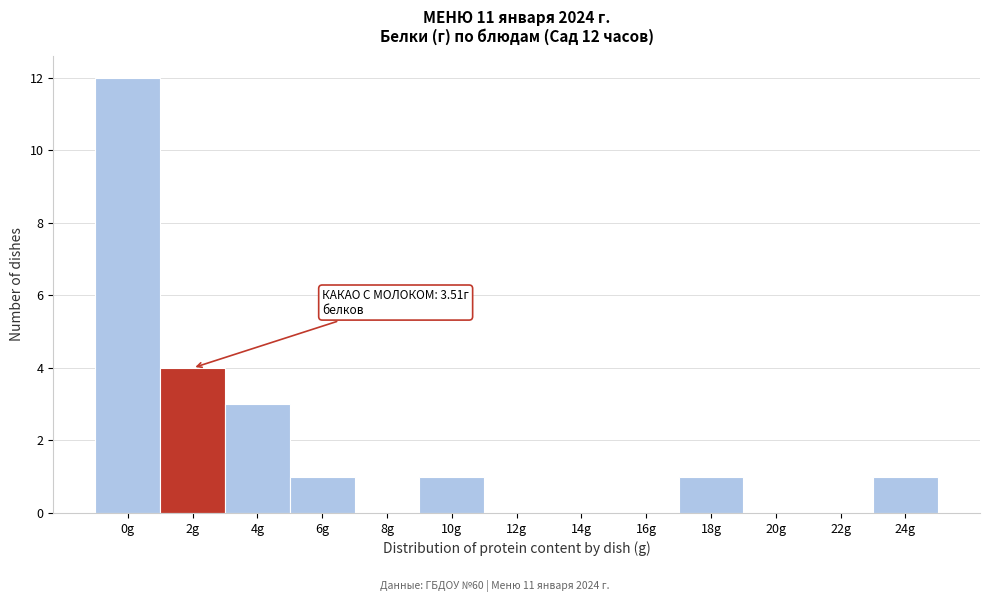

Reading right to left, list all the values displayed in this chart.

24g=1	22g=0	20g=0	18g=1	16g=0	14g=0	12g=0	10g=1	8g=0	6g=1	4g=3	2g=4	0g=12